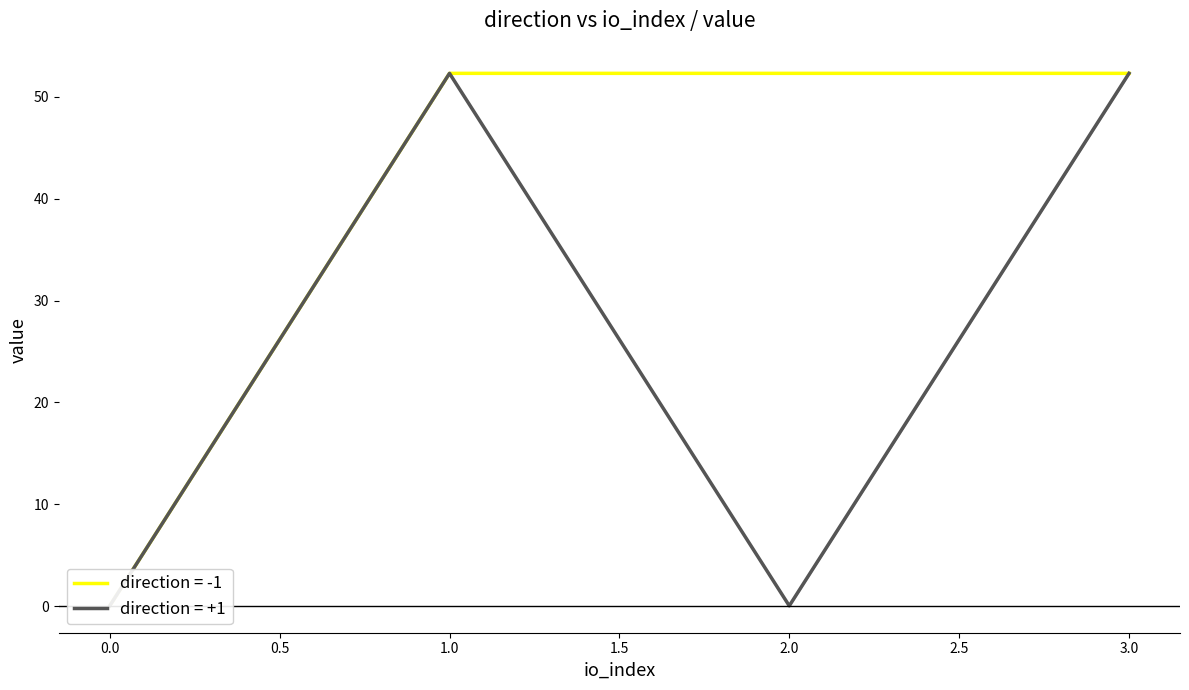

What is the maximum value for io_index?

3.0